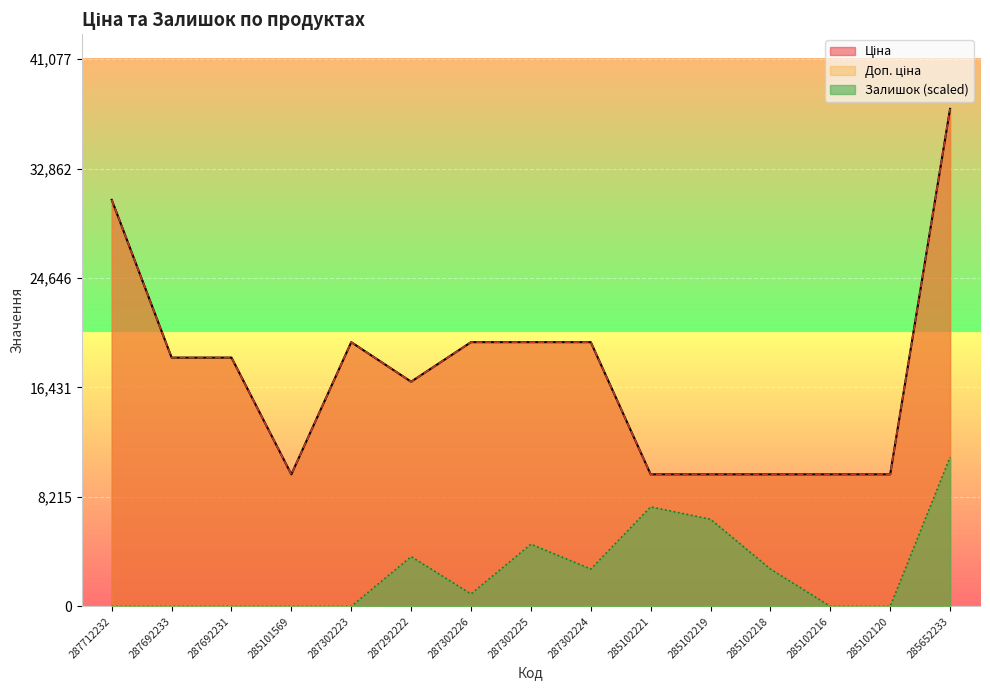

What is the greatest value displayed?

37343.0